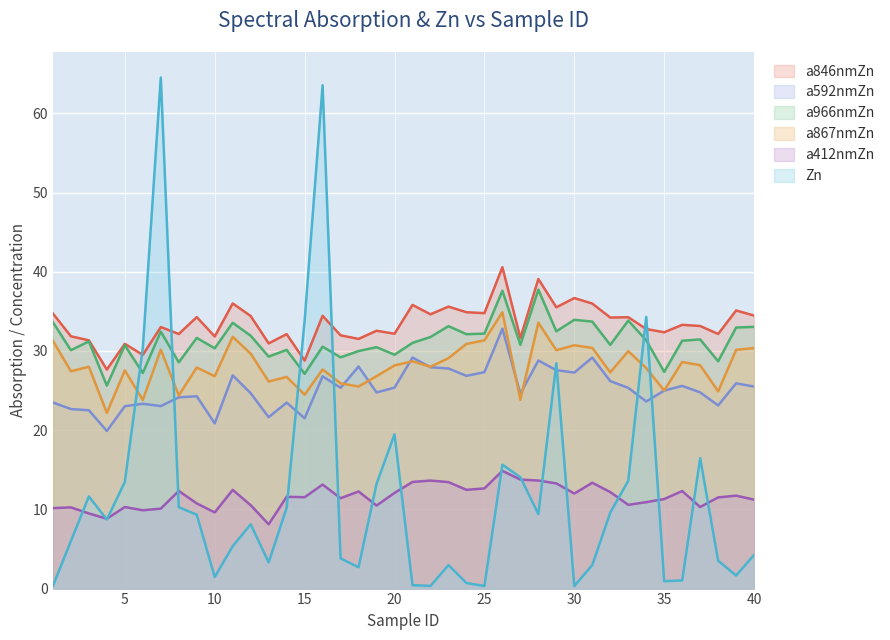

True or false: a966nmZn and a412nmZn intersect in this chart.

False